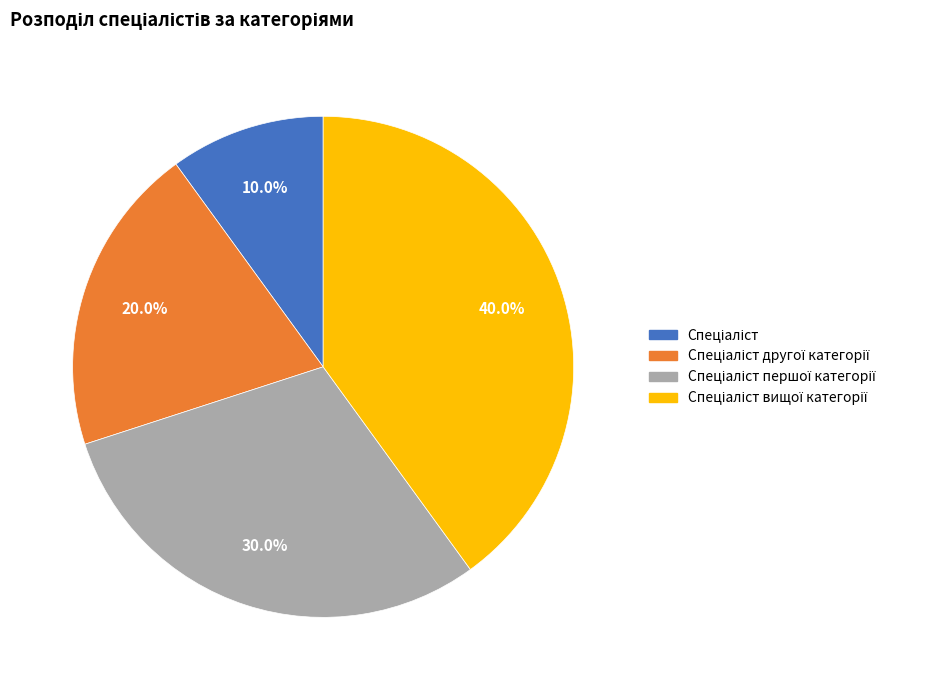

Is there any slice that represents more than half of the pie?

No